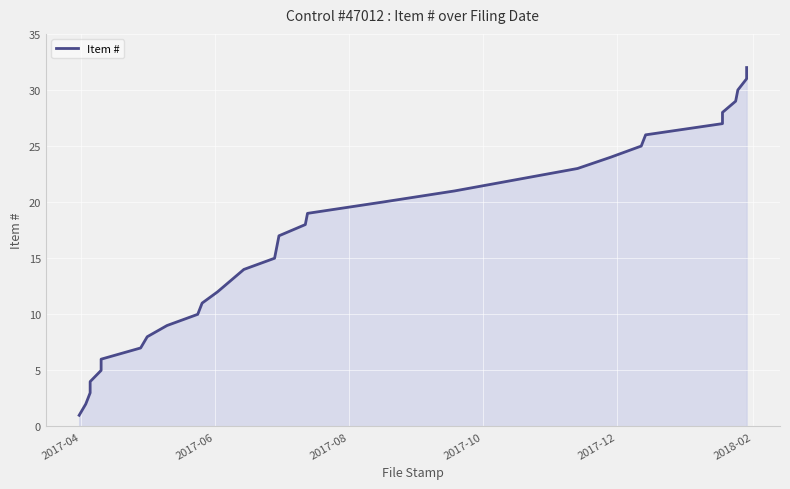

What is the difference between the maximum and minimum values?

31